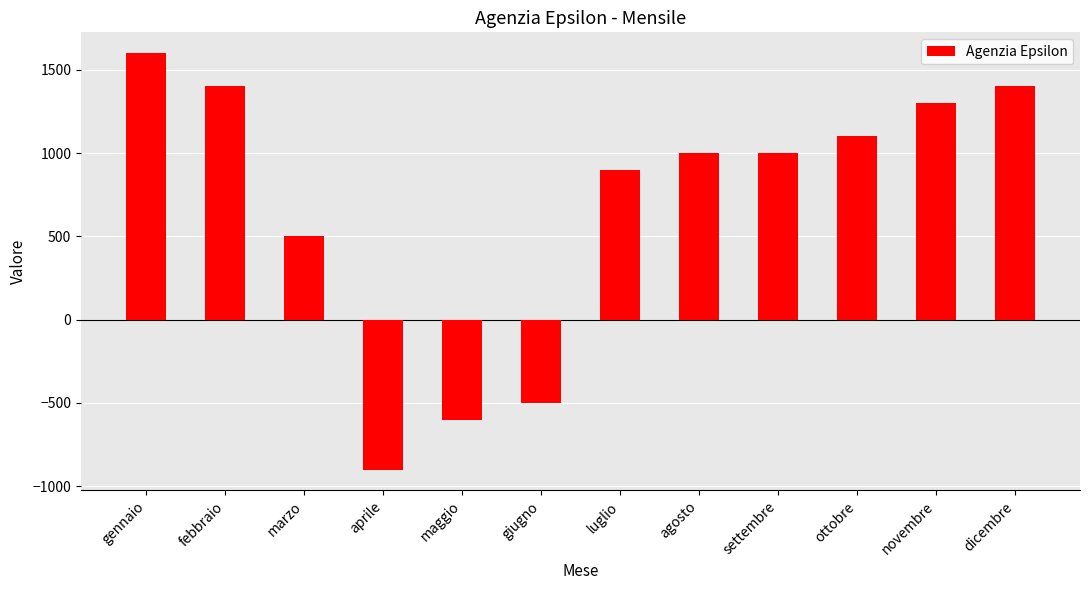

Read the value at febbraio, to the nearest 10.

1400